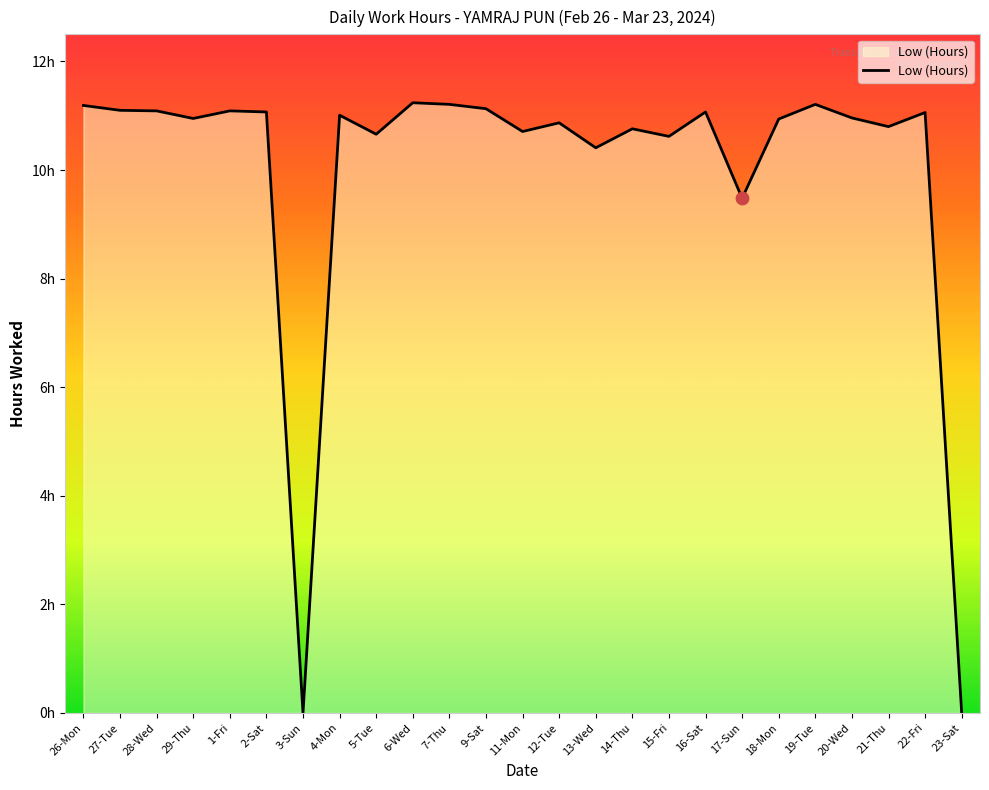

Approximately how many times larger is the value at 16-Sat compared to 4-Mon?

1.0